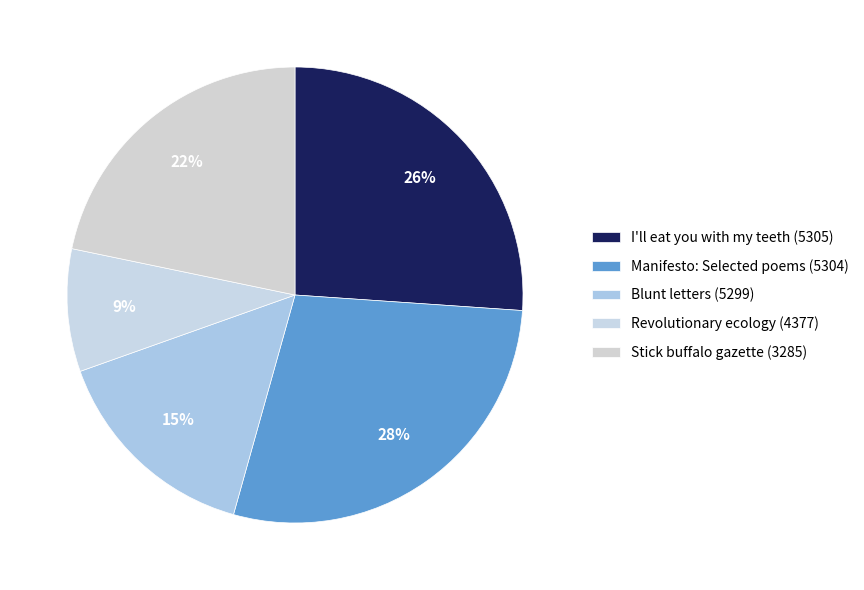

How many segments does this pie chart have?

5